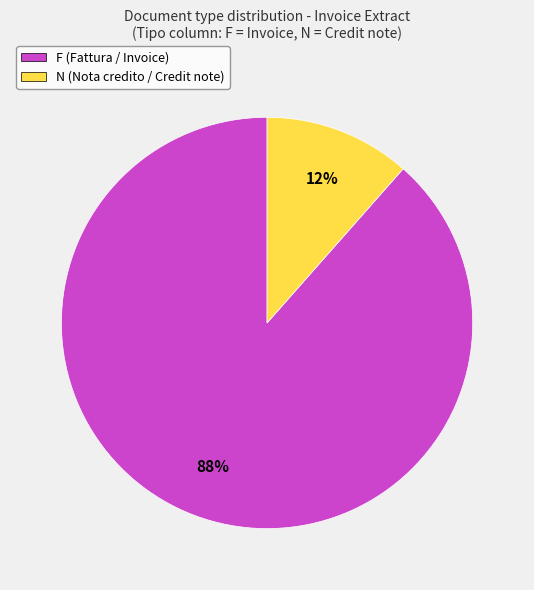

To the nearest percent, what is the combined percentage of N and F?

100%